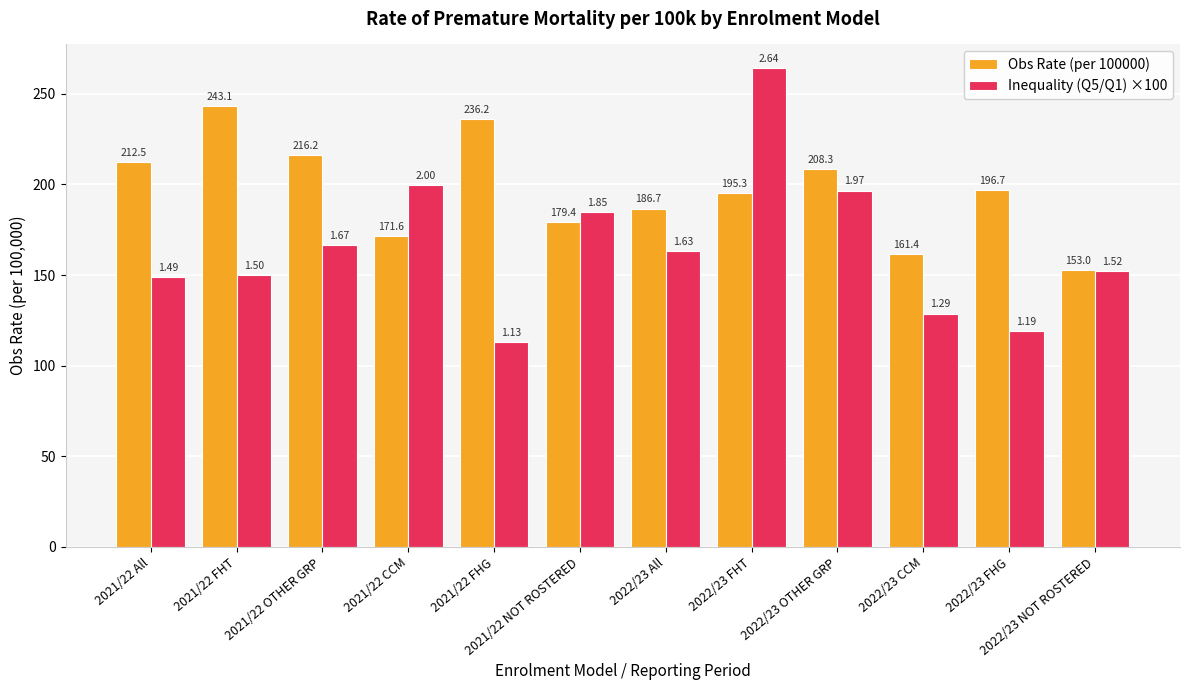

Rank the series by their maximum value, from highest to lowest.

Inequality (Q5/Q1) ×100, Obs Rate (per 100000)